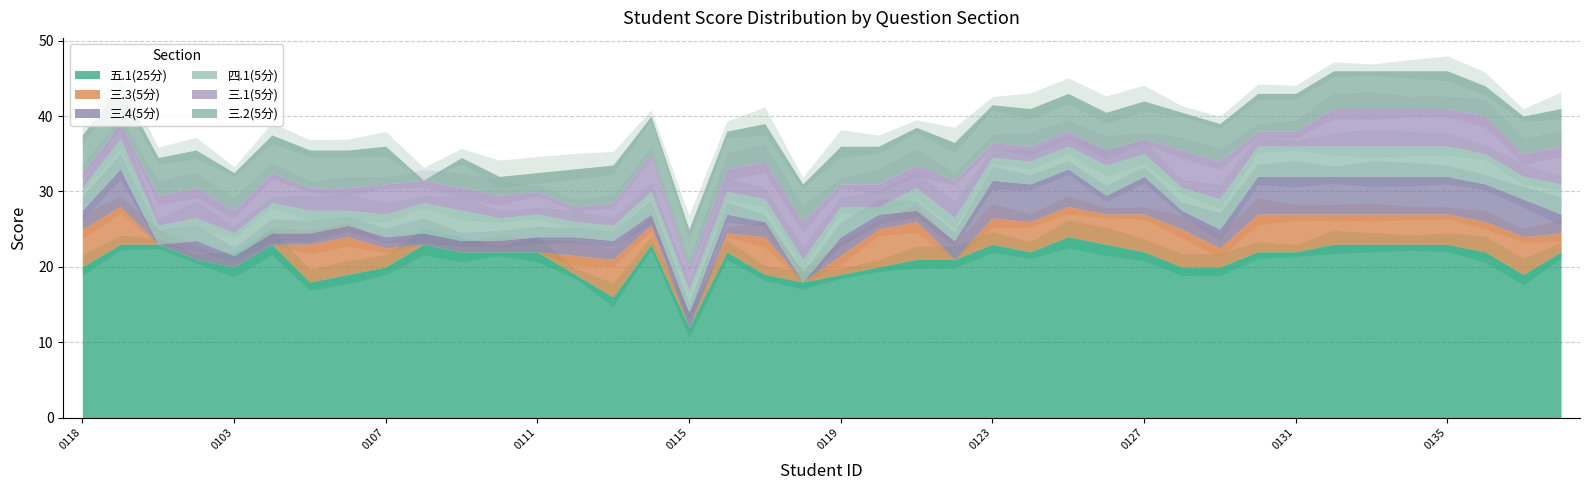

List the labels in order of 五.1(25分) value, smallest first.

2029140115, 2029140113, 2029140105, 2029140118, 2029140106, 2029140112, 2029140117, 2029140119, 2029140137, 1929140118, 2029140103, 2029140107, 2029140120, 2029140128, 2029140129, 2029140102, 2029140121, 2029140122, 2029140109, 2029140110, 2029140111, 2029140116, 2029140124, 2029140127, 2029140130, 2029140131, 2029140136, 2029140138, 2029130156, 2029140101, 2029140104, 2029140108, 2029140114, 2029140123, 2029140126, 2029140132, 2029140133, 2029140134, 2029140135, 2029140125